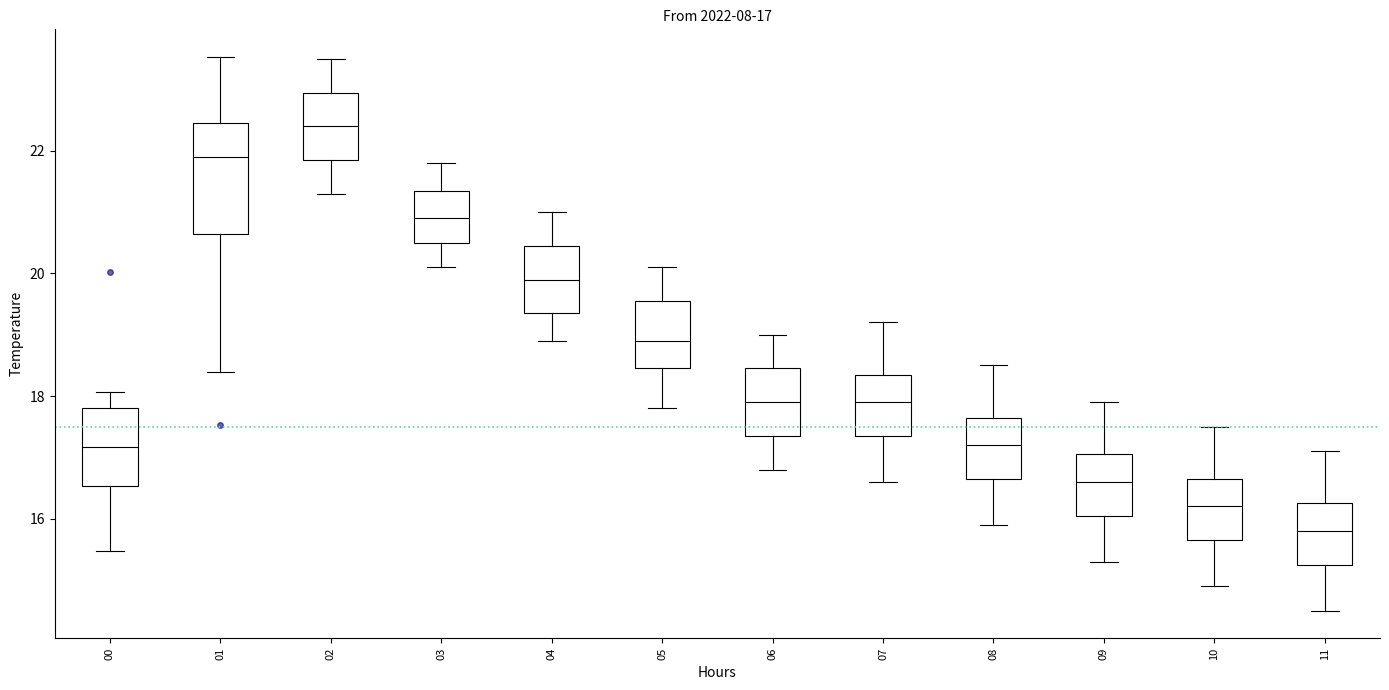

Comparing the boxes themselves (not the whiskers), which one is the tallest?

01